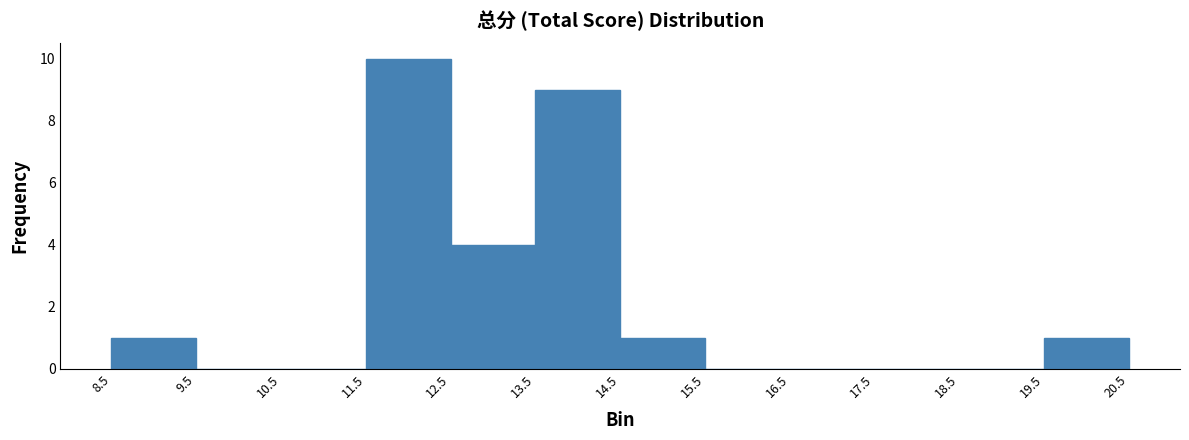

What is the height of the bar covering 12.5 to 13.5 on the x-axis? The values are not printed on the chart, so give them approximately, as read against the axis.

4